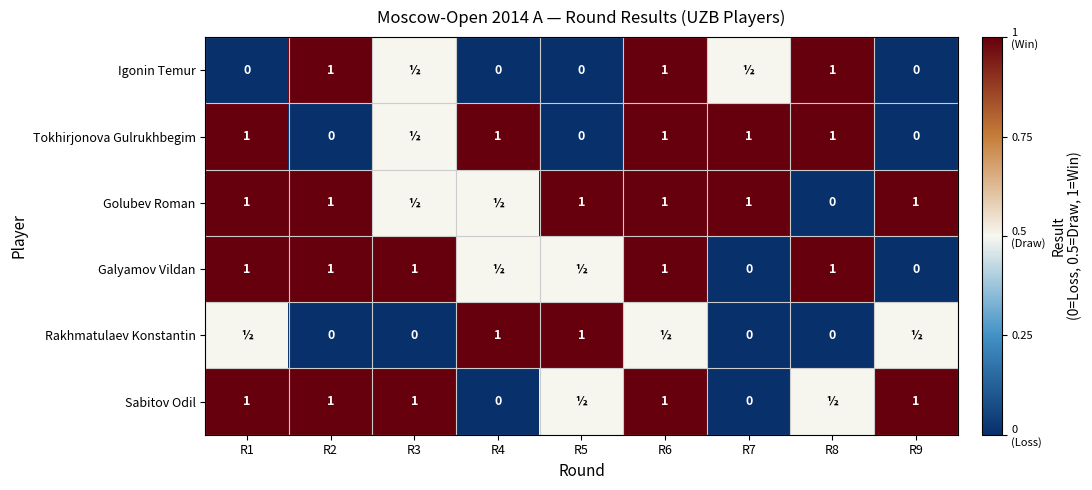

What is the sum of the Sabitov Odil values at R6 and R7?

1.0